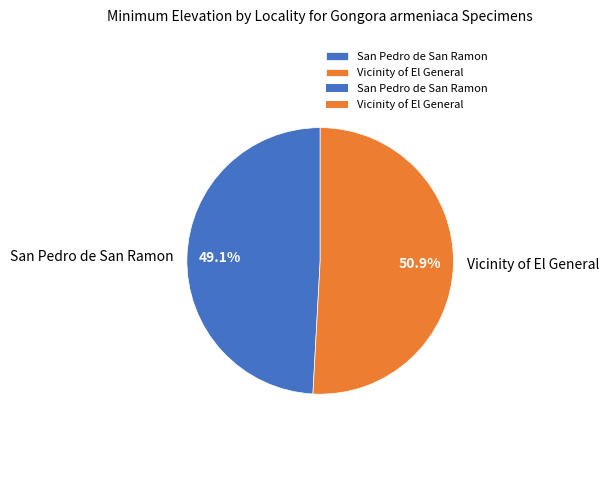

To the nearest percent, what is the difference between the San Pedro de San Ramon and Vicinity of El General slice percentages?

2%